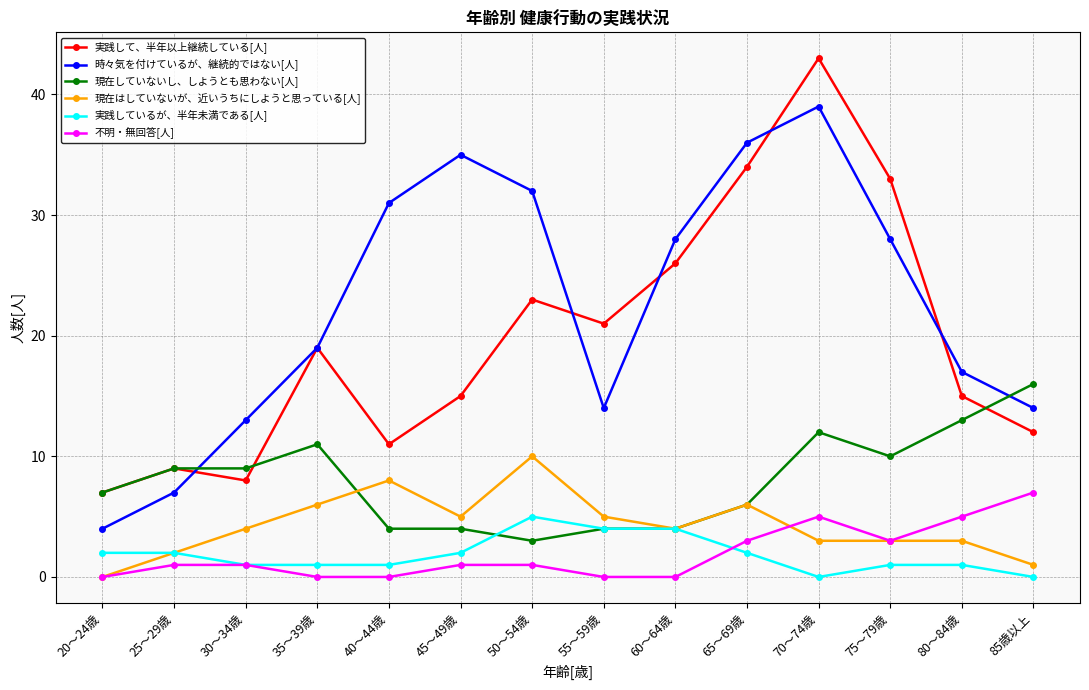

Count the 不明・無回答[人] values in the range 0 to 3.

11